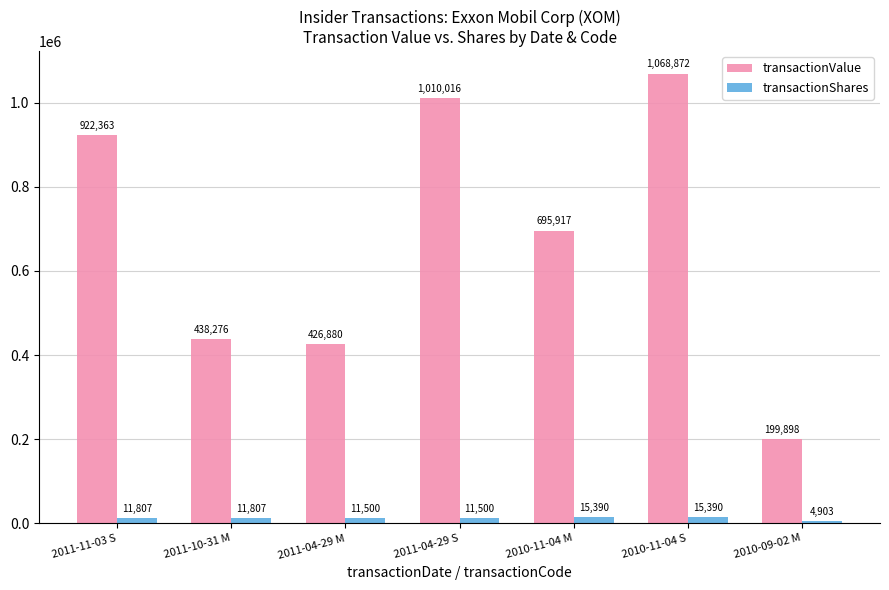

What is the difference between the highest and lowest values at 2011-04-29 M?

415380